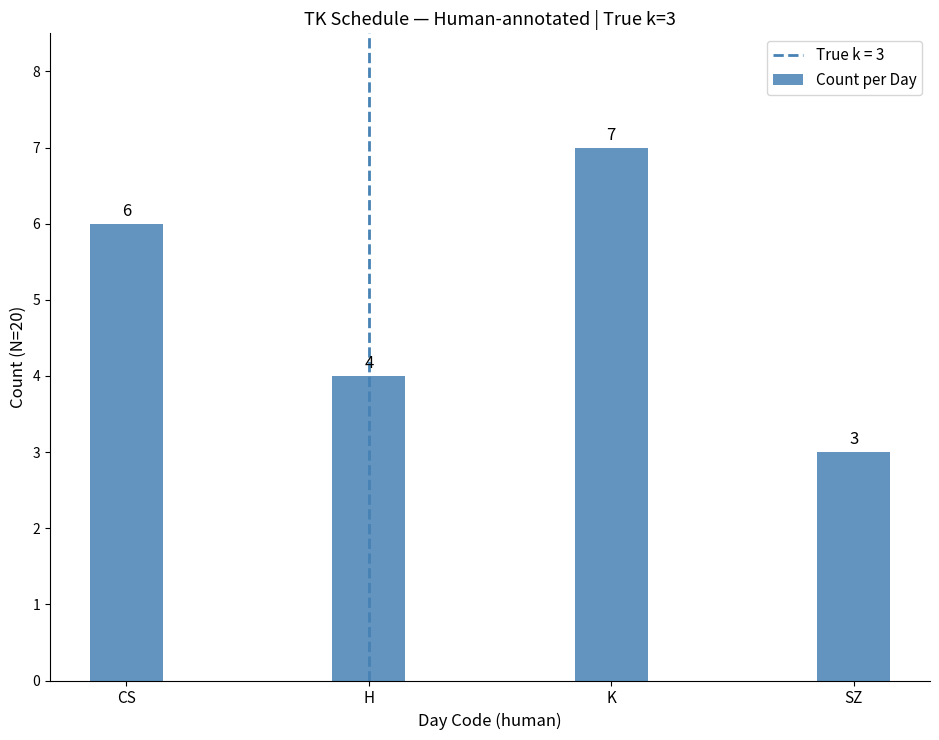

List the labels in order of value, smallest first.

SZ, H, CS, K